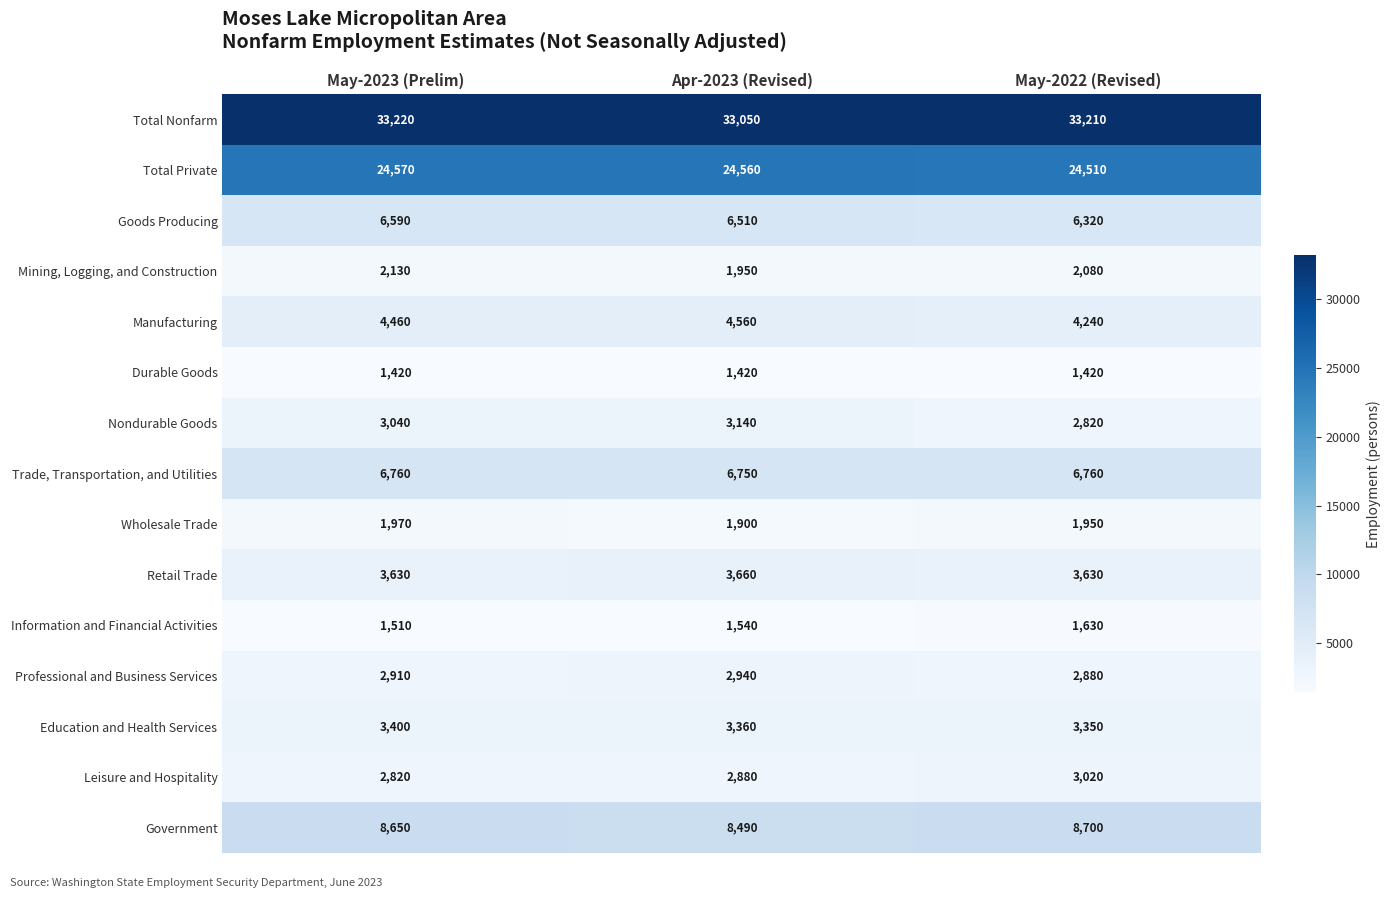

The value of Information and Financial Activities at May-2023 (Prelim) is 2219. True or false?

False